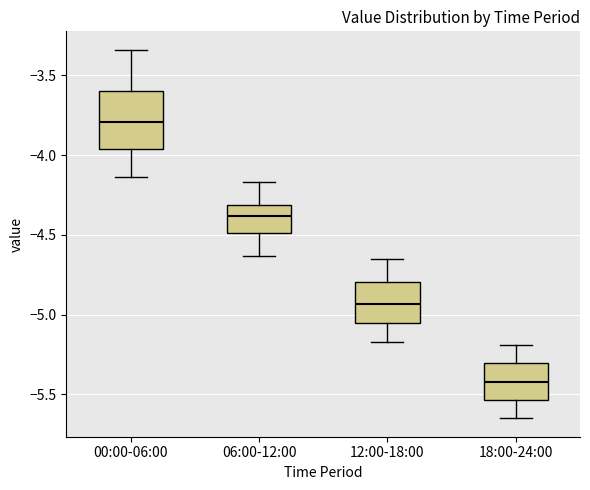

Which box is the tallest, from its lower edge to its upper edge?

00:00-06:00